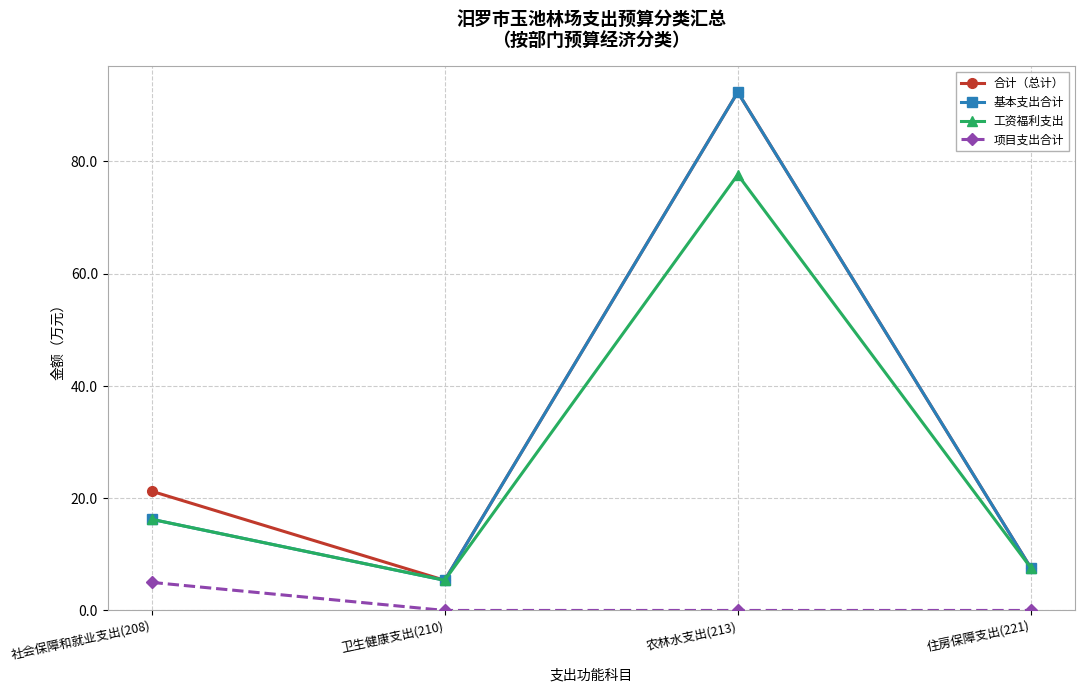

What is the difference between the second highest and second lowest values in the 工资福利支出 series?

8.7